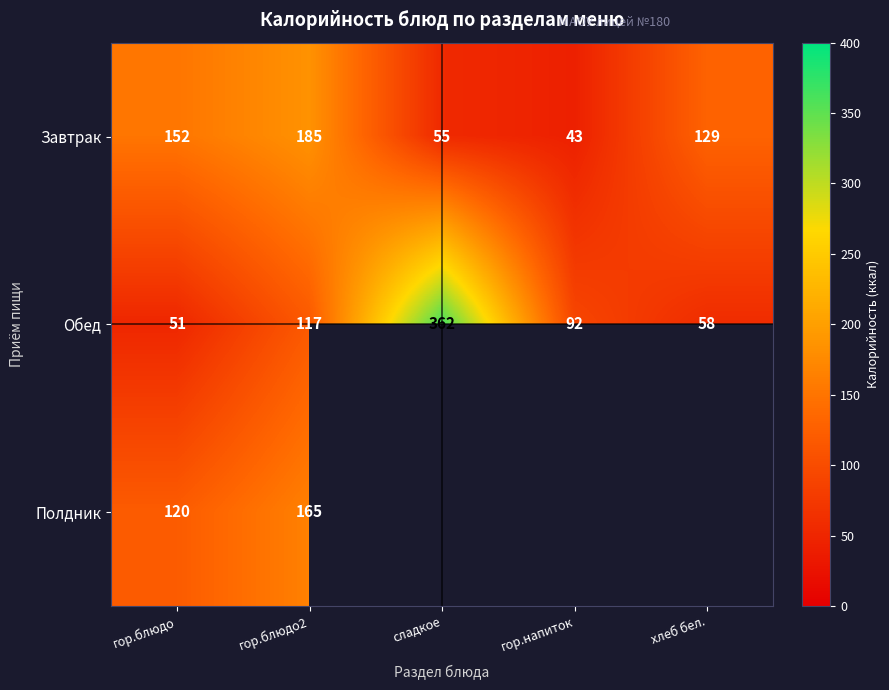

Count the number of data series in this chart.

3